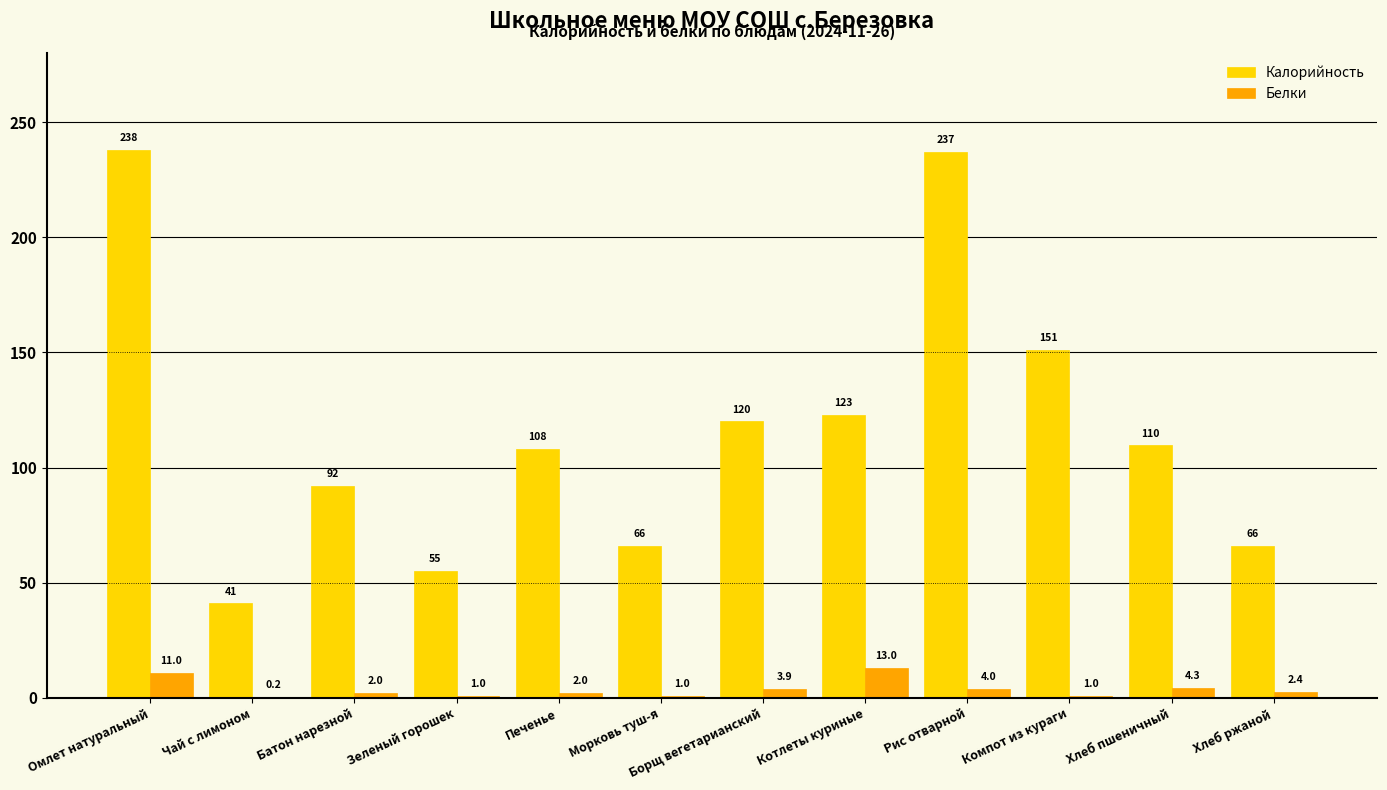

Which series changed the most between Омлет натуральный and Морковь туш-я?

Калорийность